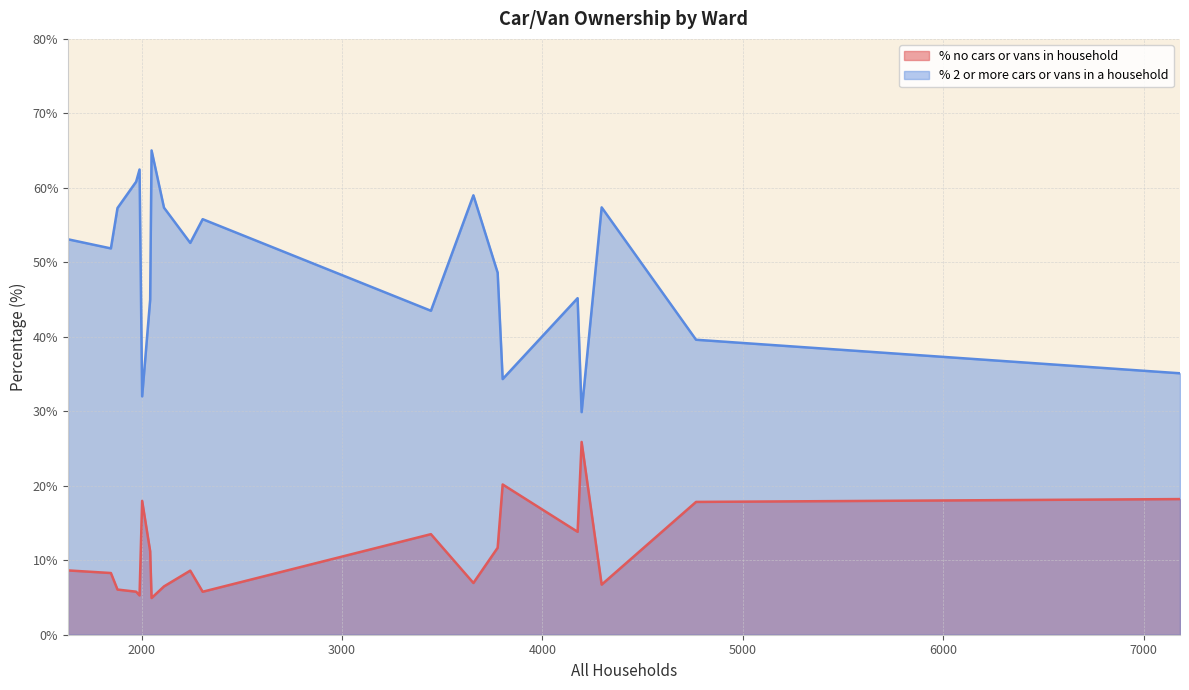

Does the chart display data point markers on the line(s)?

No